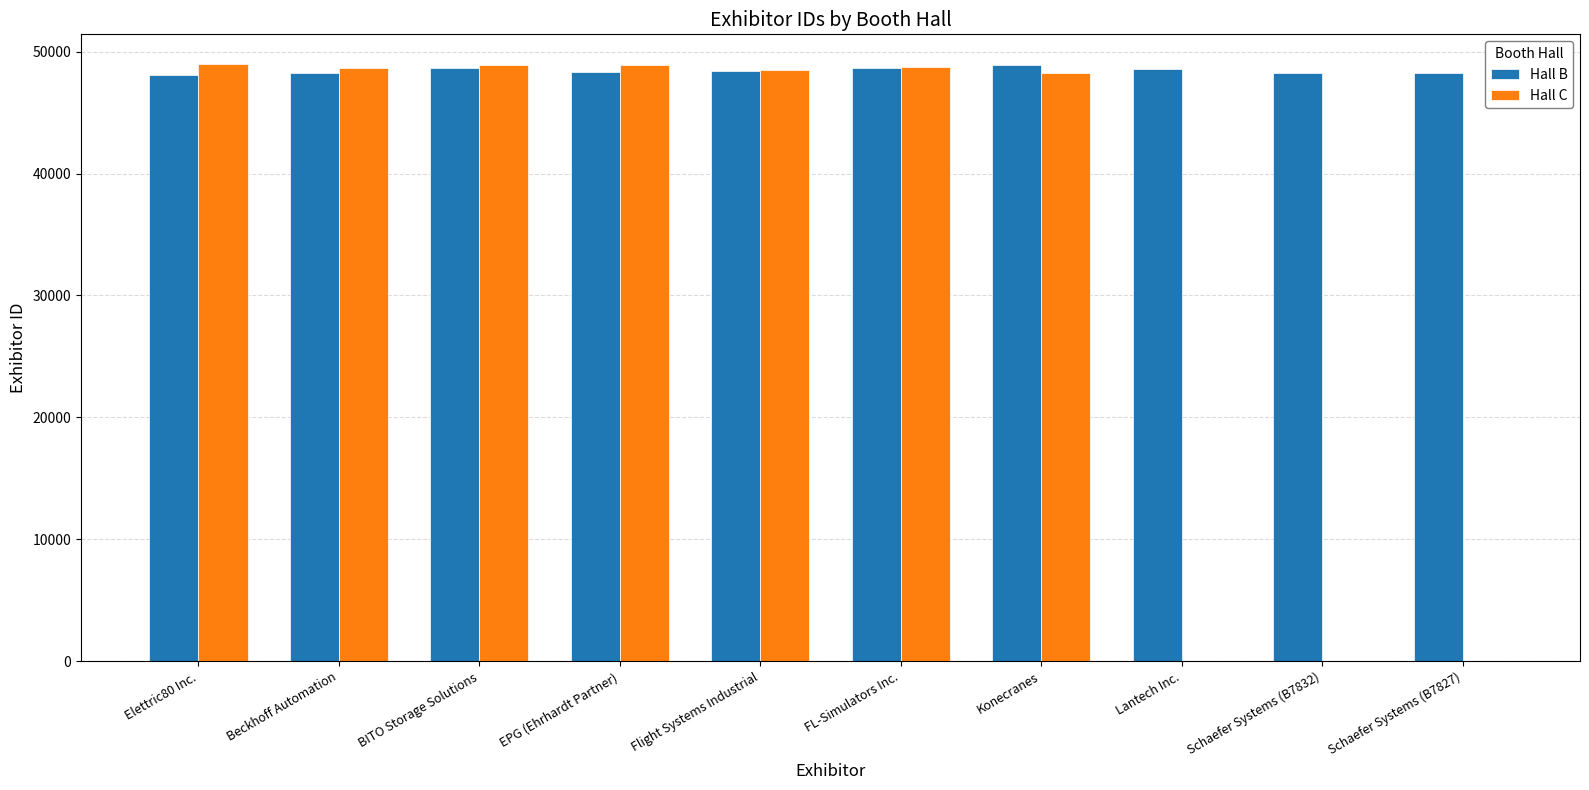

Is it true that Hall B equals 81815 at FL-Simulators Inc.?

False